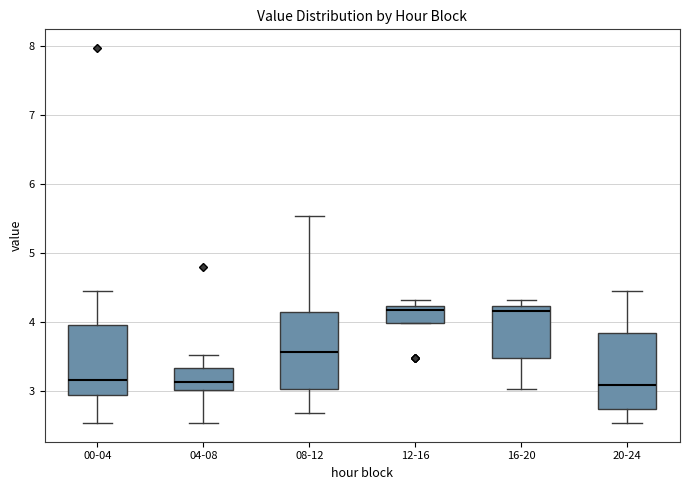

Where is the upper edge of the box for 00-04 on the y-axis? The values are not printed on the chart, so give them approximately, as read against the axis.

3.9